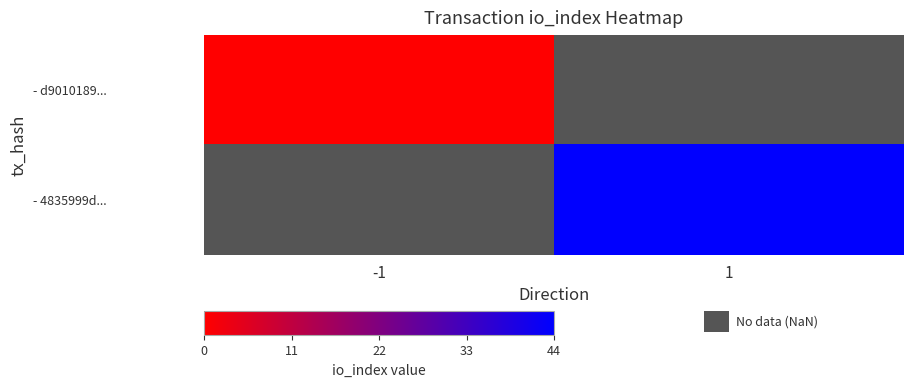

Which category has the highest value in the - d9010189... series?

-1